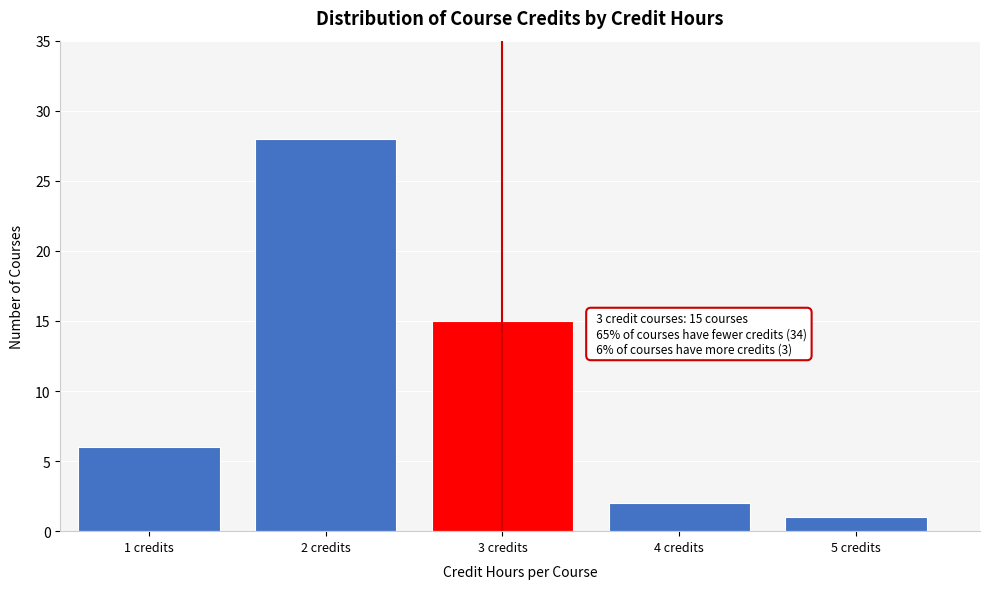

Which range on the x-axis has the tallest bar?

1.5 to 2.5